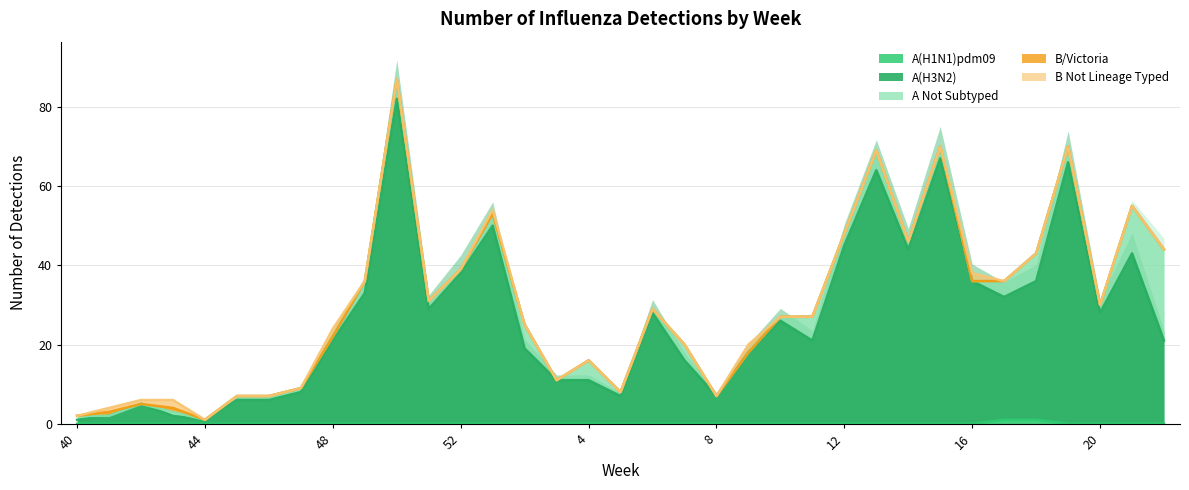

List the labels in order of A(H3N2) value, largest first.

50, 15, 19, 13, 1, 12, 14, 21, 52, 16, 18, 49, 17, 51, 6, 20, 10, 48, 11, 22, 2, 9, 7, 3, 4, 47, 5, 8, 45, 46, 42, 41, 43, 40, 44